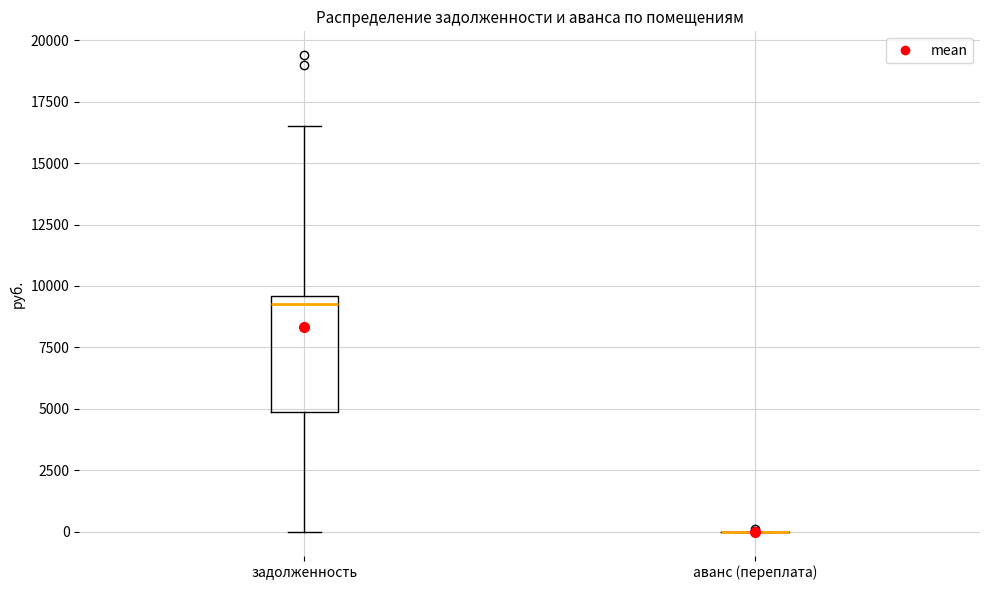

Comparing the boxes themselves (not the whiskers), which one is the tallest?

задолженность